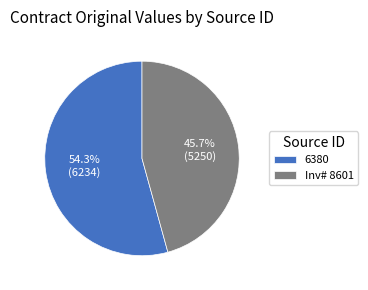

The 6380 slice represents 62% of the pie. True or false?

False